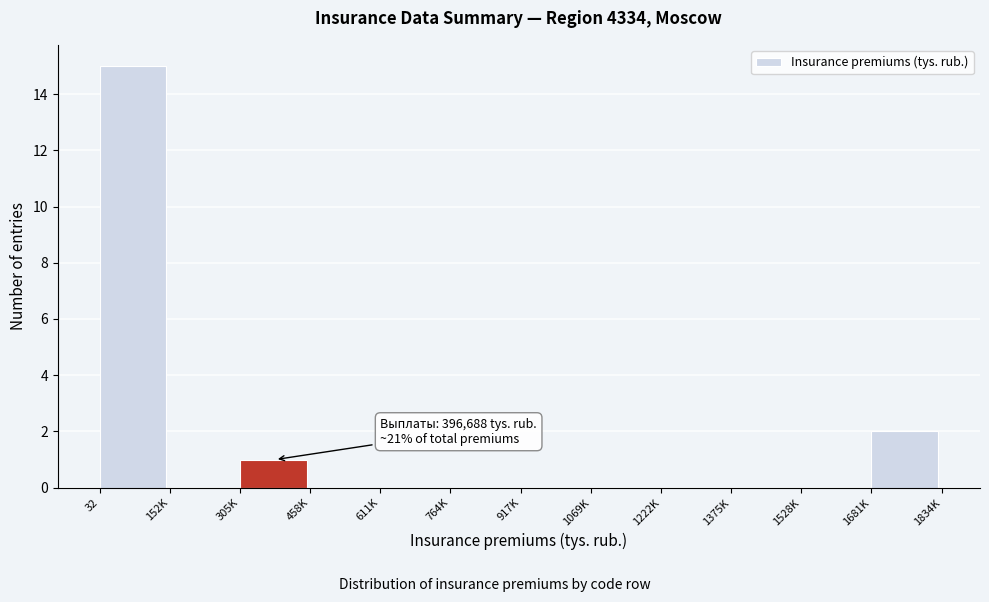

Reading left to right, what are all the values shown in this chart?

32=15	152K=0	305K=1	458K=0	611K=0	764K=0	917K=0	1069K=0	1222K=0	1375K=0	1528K=0	1681K=2